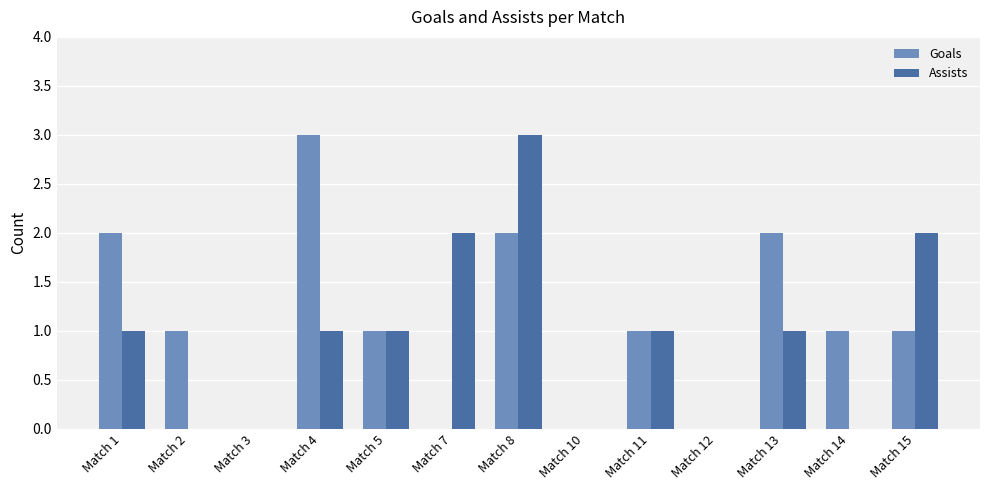

Are the bars horizontal?

No